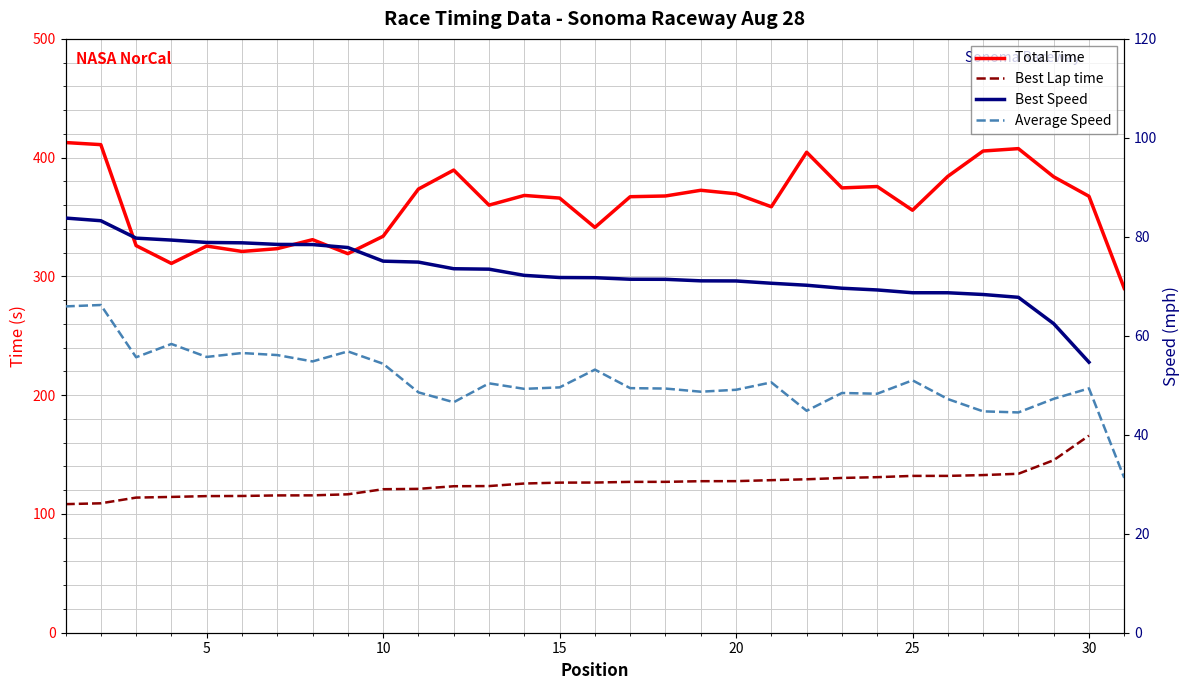

True or false: Average Speed and Total Time intersect in this chart.

False